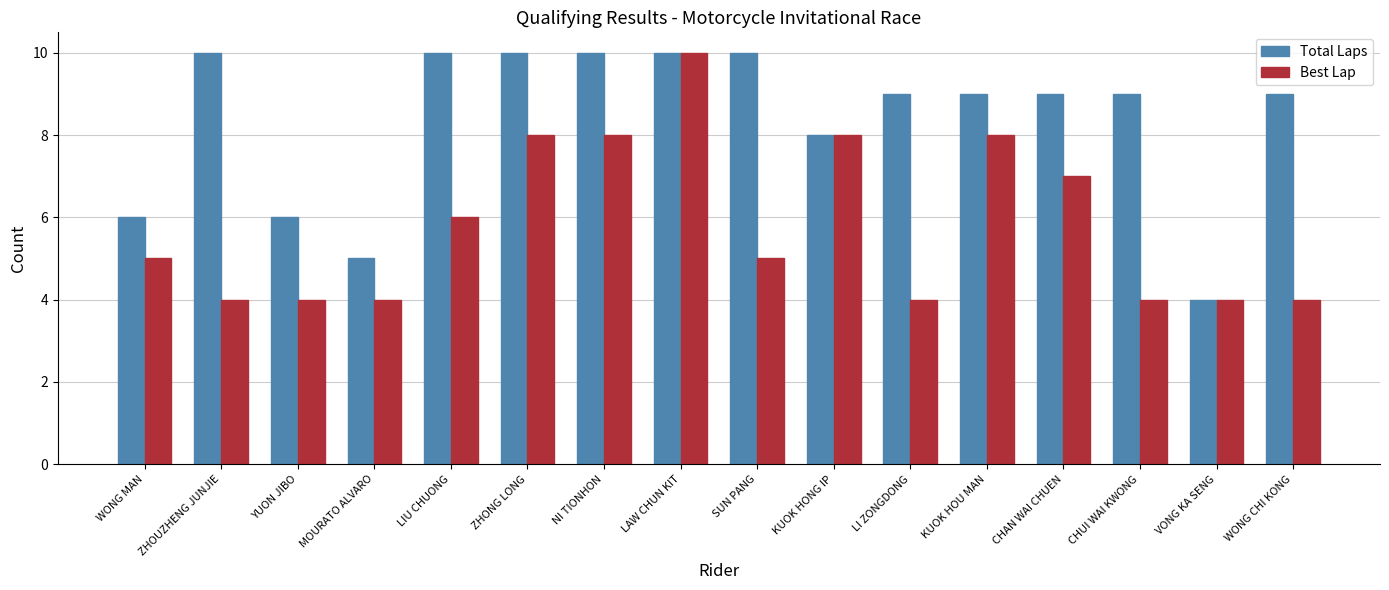

What is the total value across all series at YUON JIBO?

10